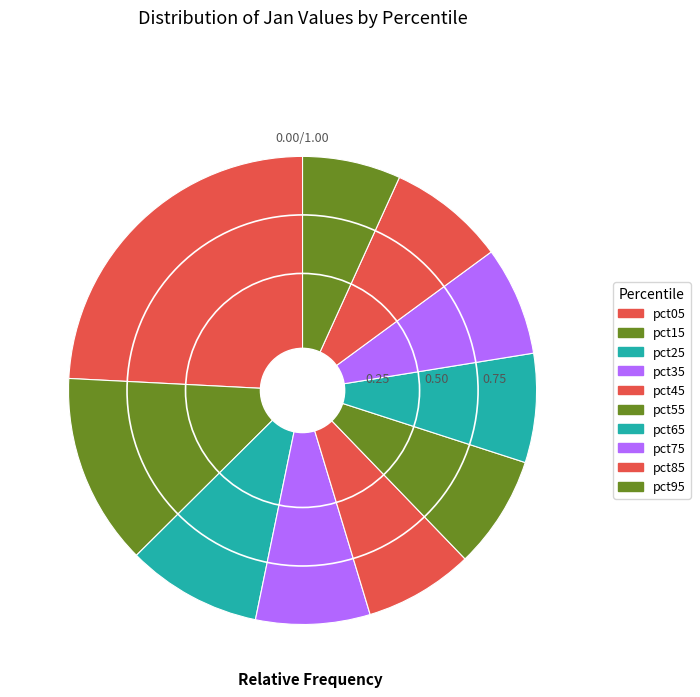

Is there a majority slice in this chart?

No